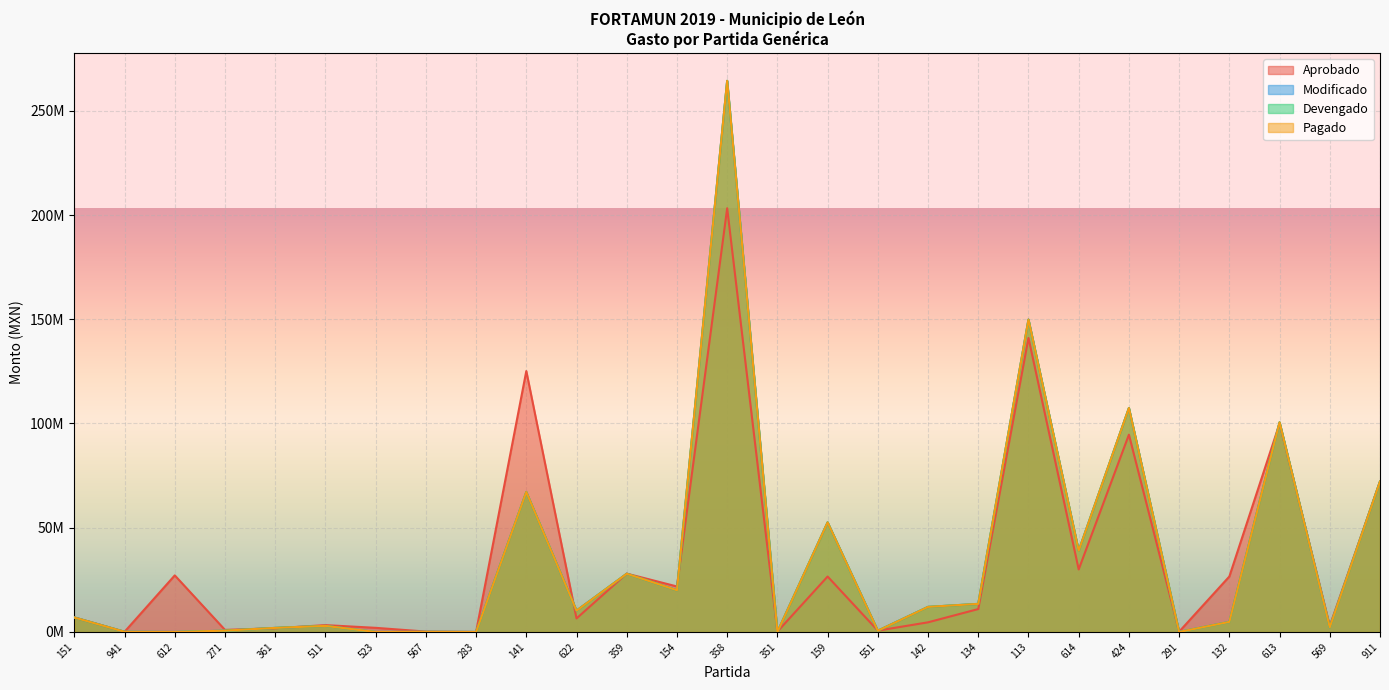

What is the total value across all series at 141?

326579596.7